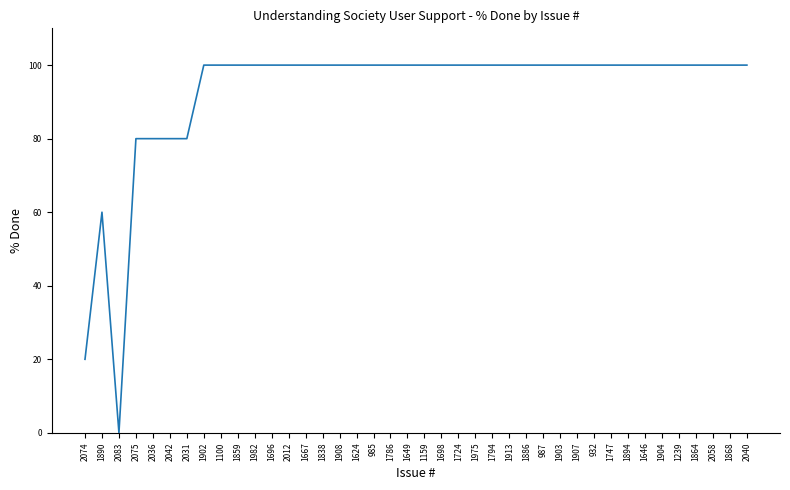

At which category does the chart reach its minimum across all series?

2083